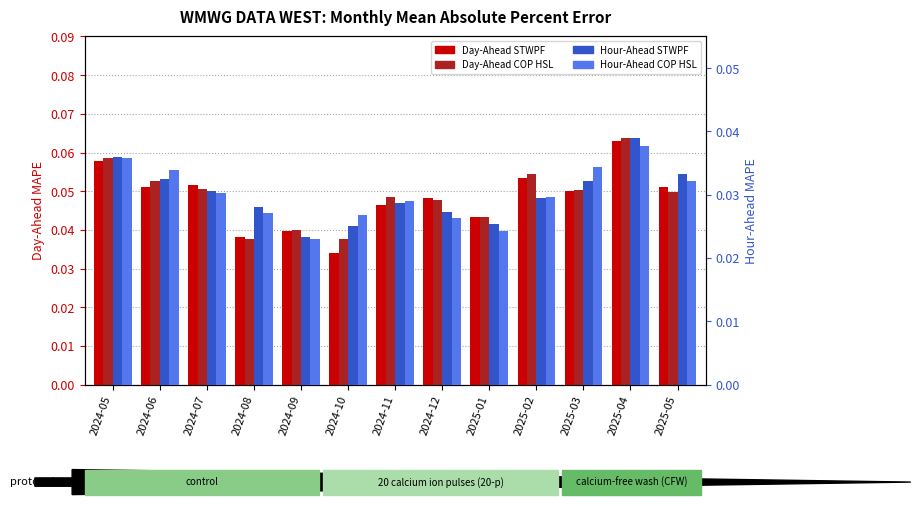

Is the value of Hour-Ahead COP HSL at 2024-10 greater than the value of Day-Ahead STWPF at 2024-05?

No